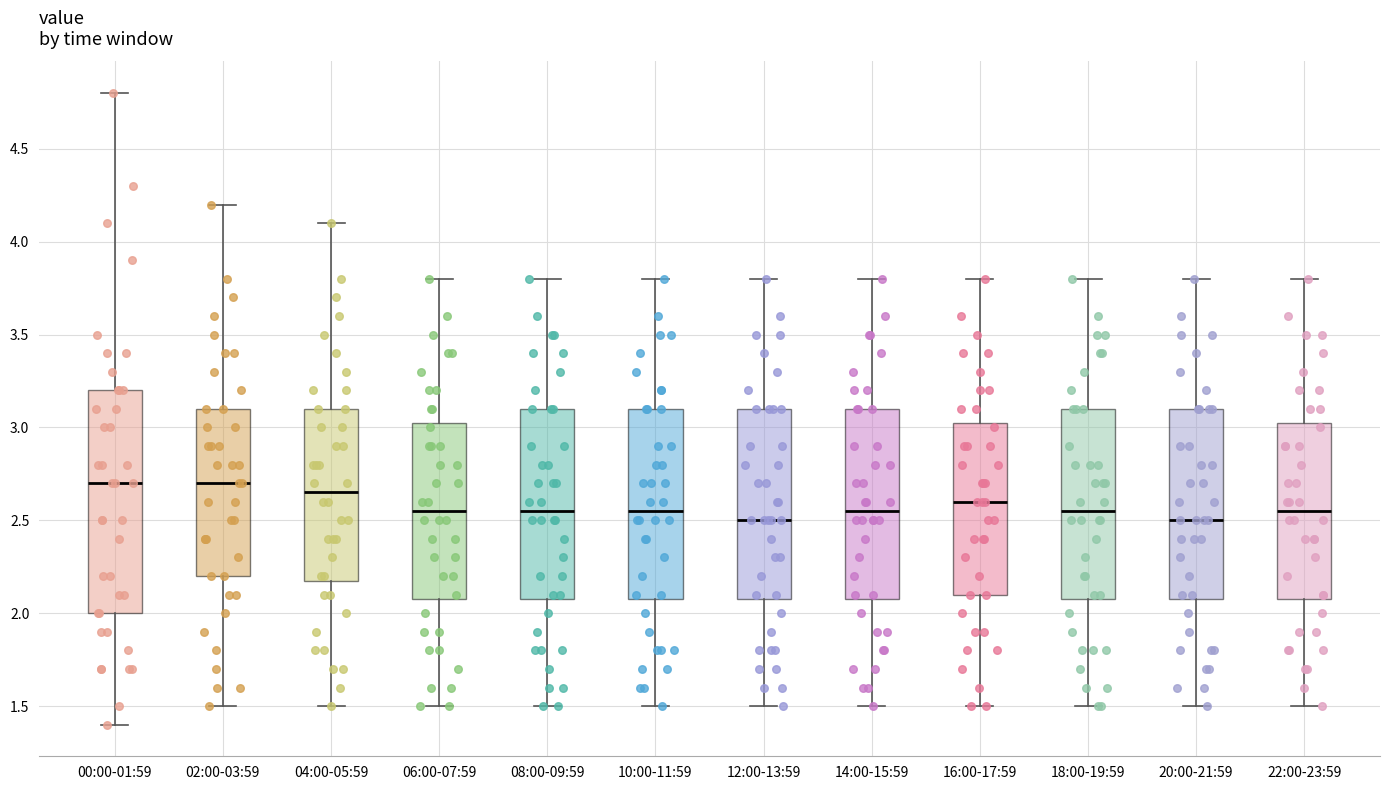

Comparing the boxes themselves (not the whiskers), which one is the tallest?

00:00-01:59